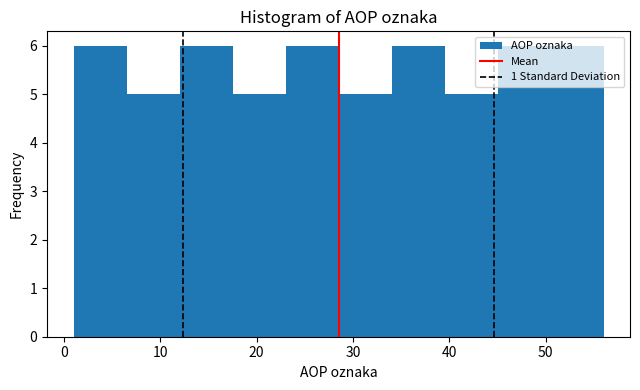

How tall is the bar that spans 39.5 to 45.0 on the x-axis? Neither the bar edges nor the heights are printed on the chart, so give them approximately, as read against the axes.

5